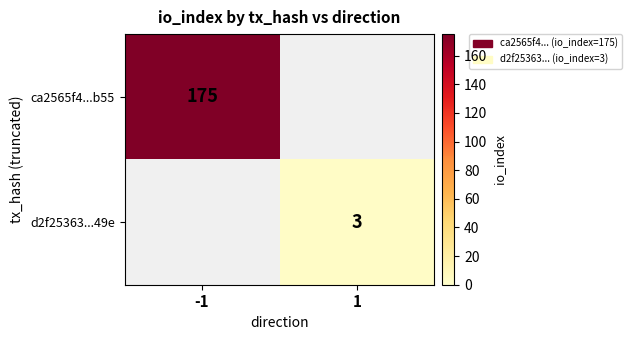

The value of ca2565f4...b55 at -1 is 175. True or false?

True